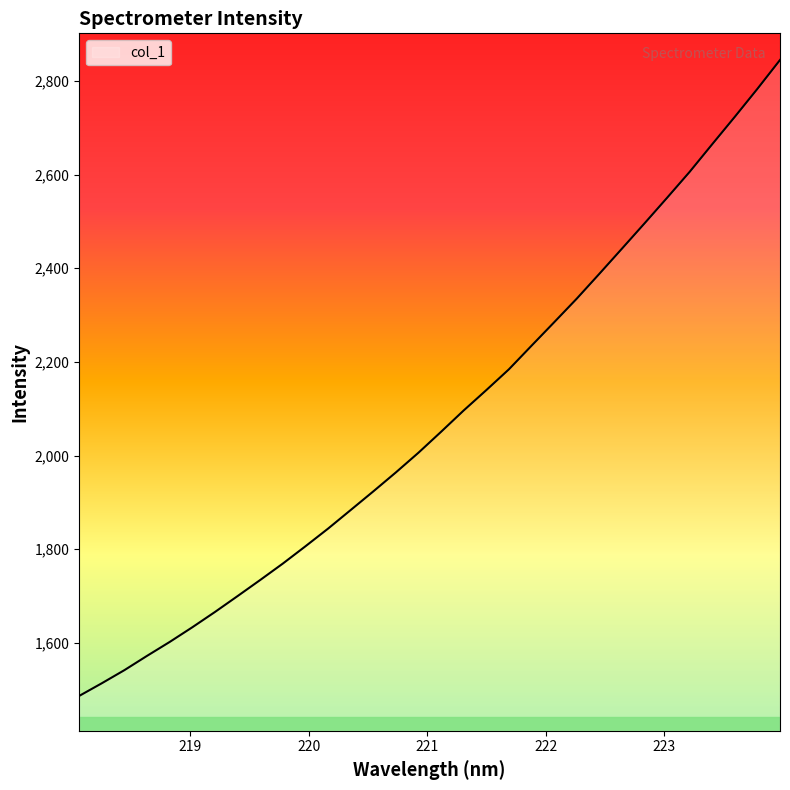

What is the greatest value displayed?

2844.4